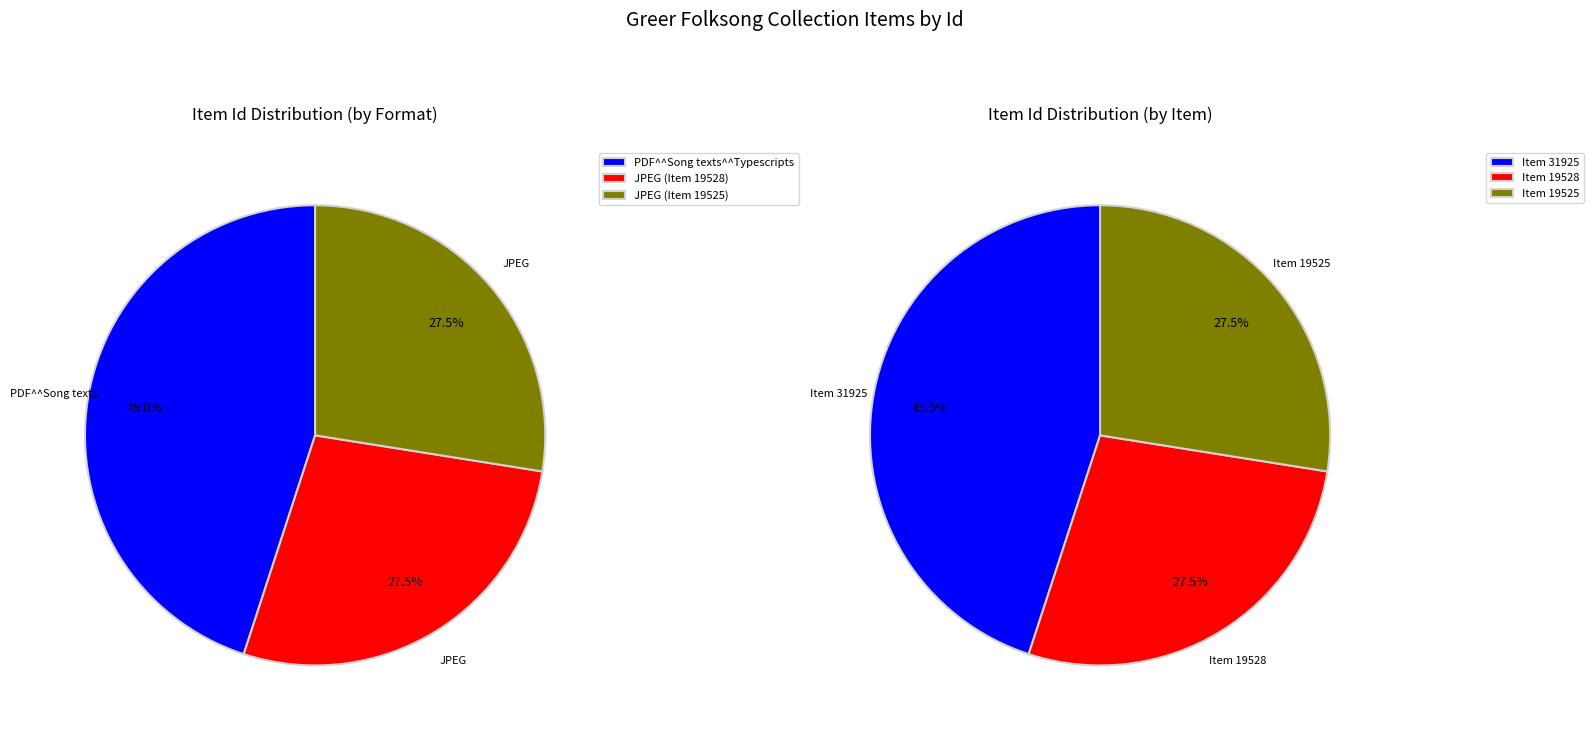

Is it true that Item 19528 (JPEG) is 28% of the pie?

True